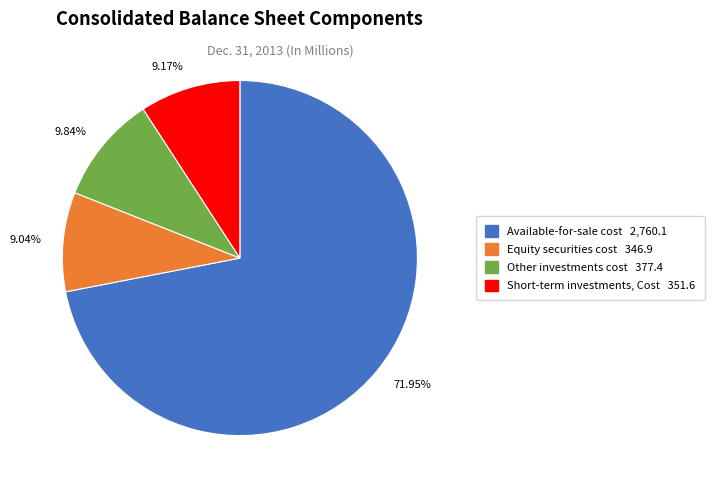

How many slices are in this pie chart?

4